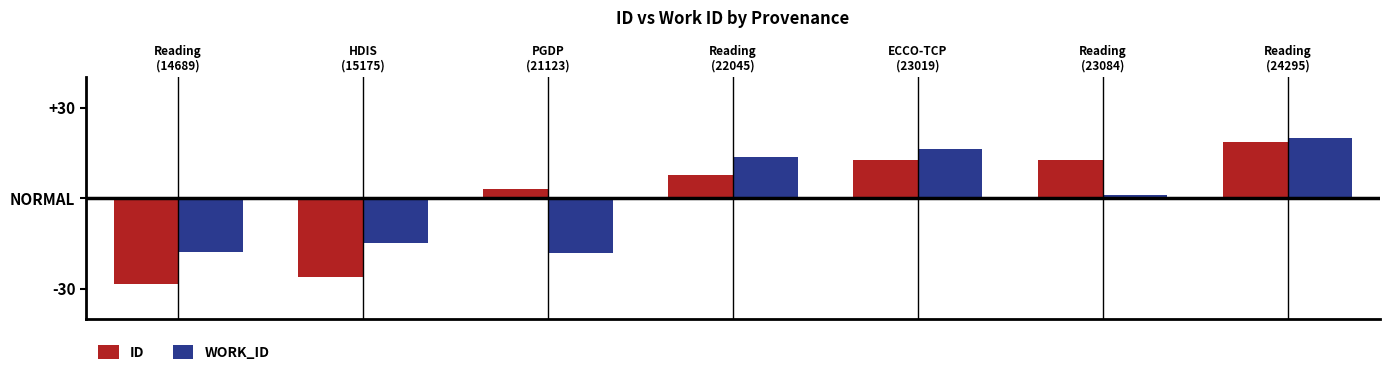

Are the bars grouped side by side (vs. stacked)?

Yes